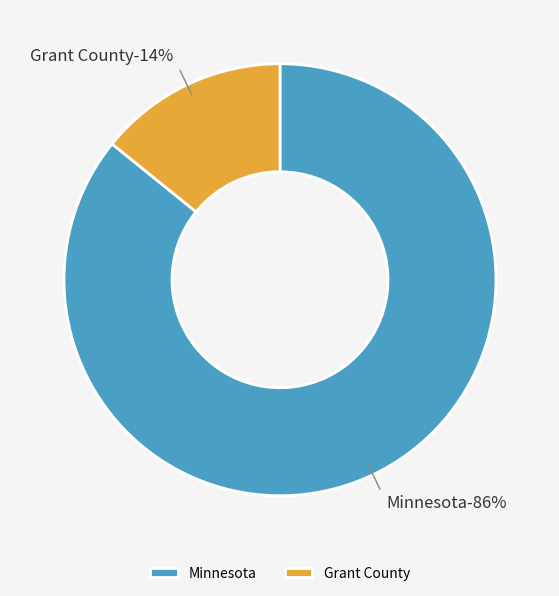

What percentage is the Minnesota slice, to the nearest percent?

86%